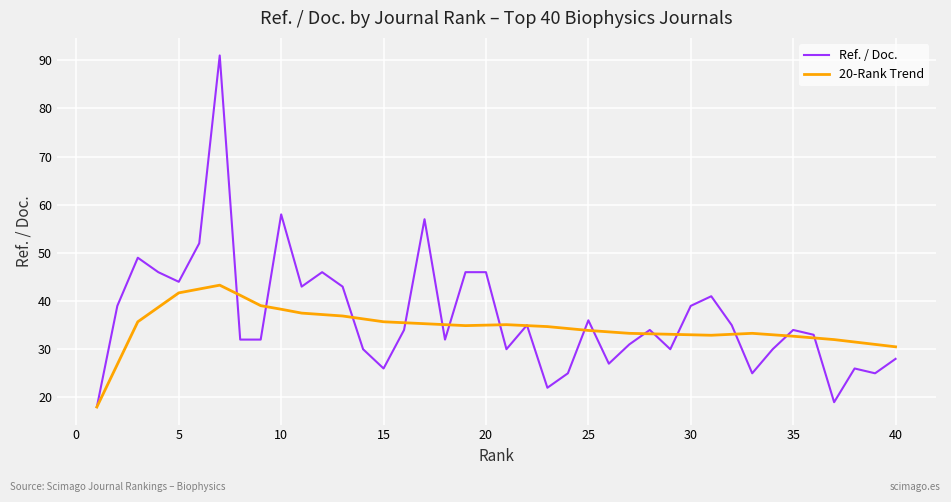

Rank the series by their maximum value, from highest to lowest.

Ref. / Doc., 20-Rank Trend